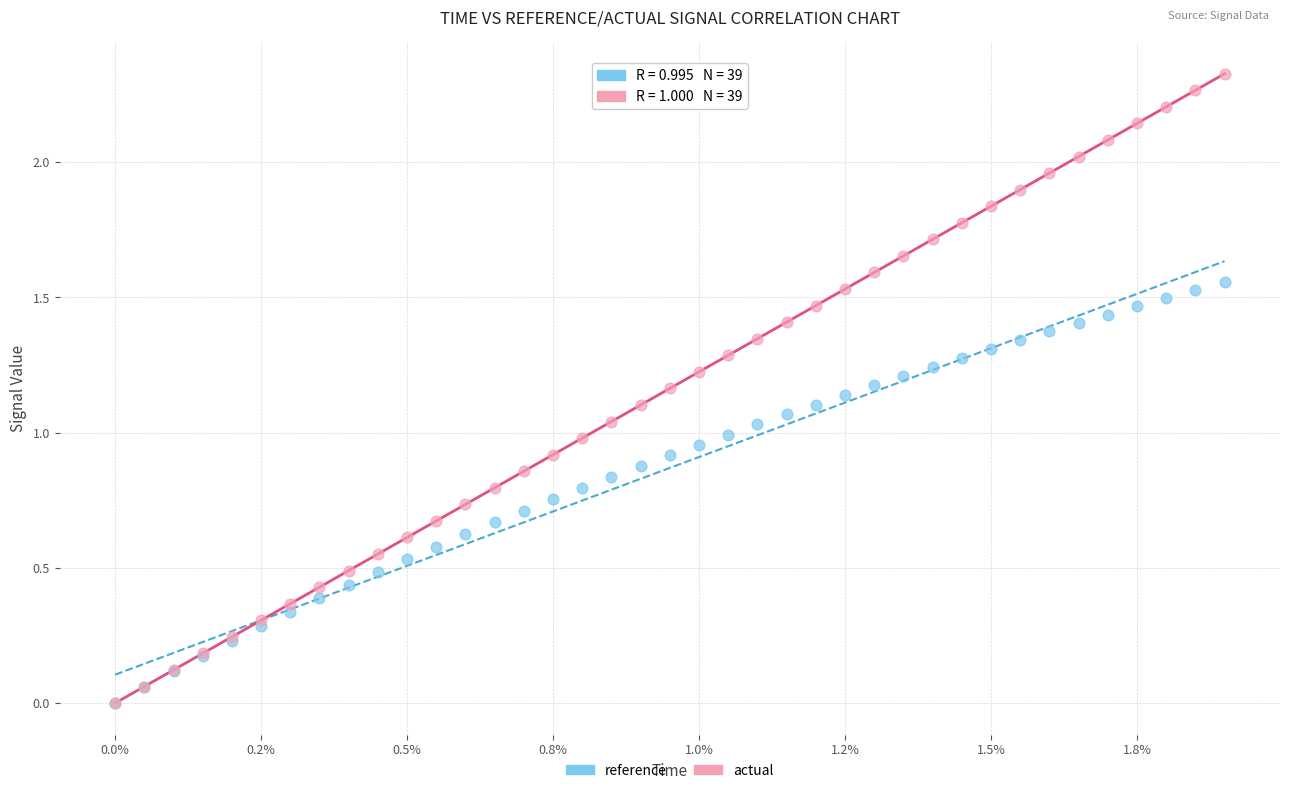

What are all the series names shown in the legend?

reference, actual